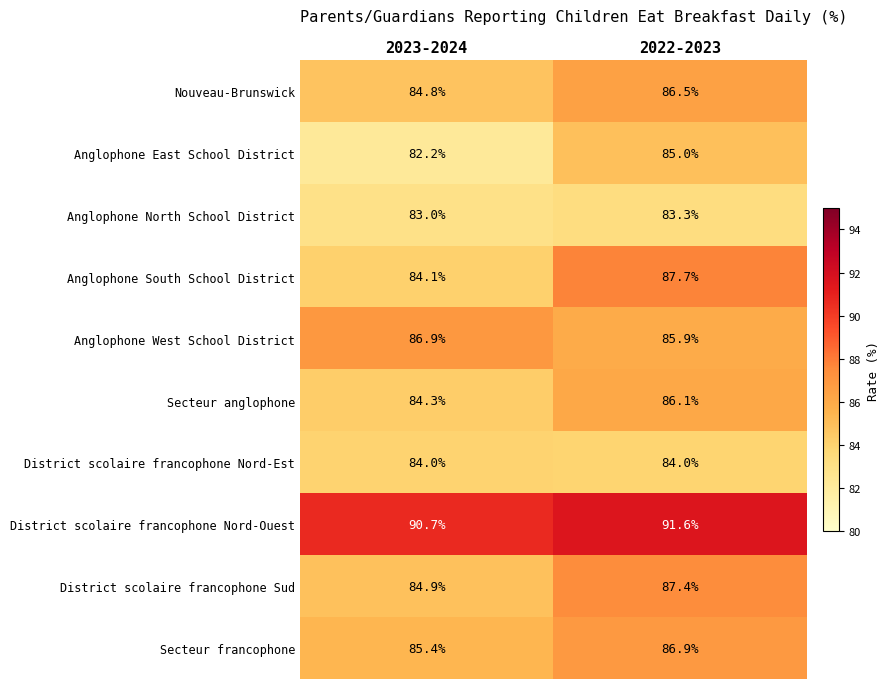

Which label corresponds to the largest value in the chart?

2022-2023